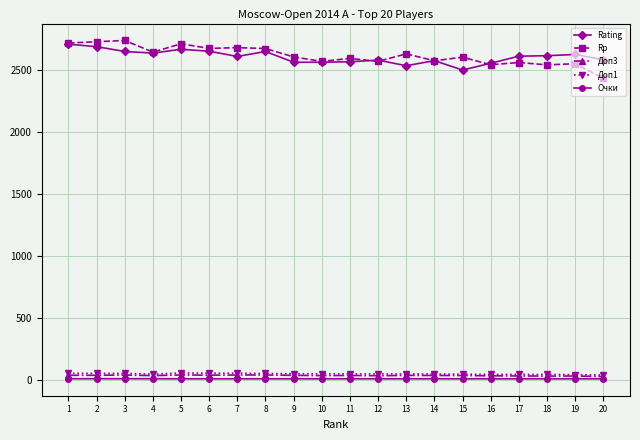

What is the value of the Доп1 point at the 5th from the left?

53.5